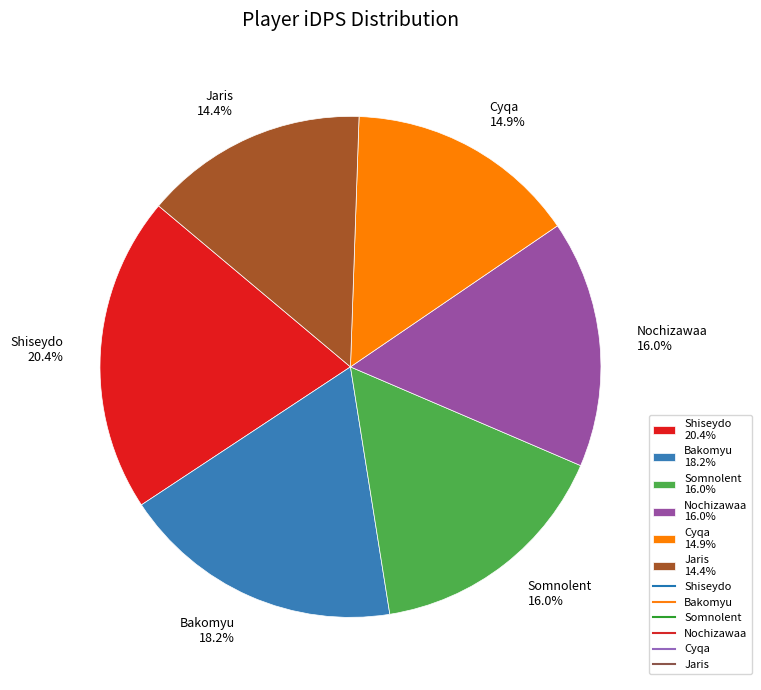

Count the number of slices in the pie.

6